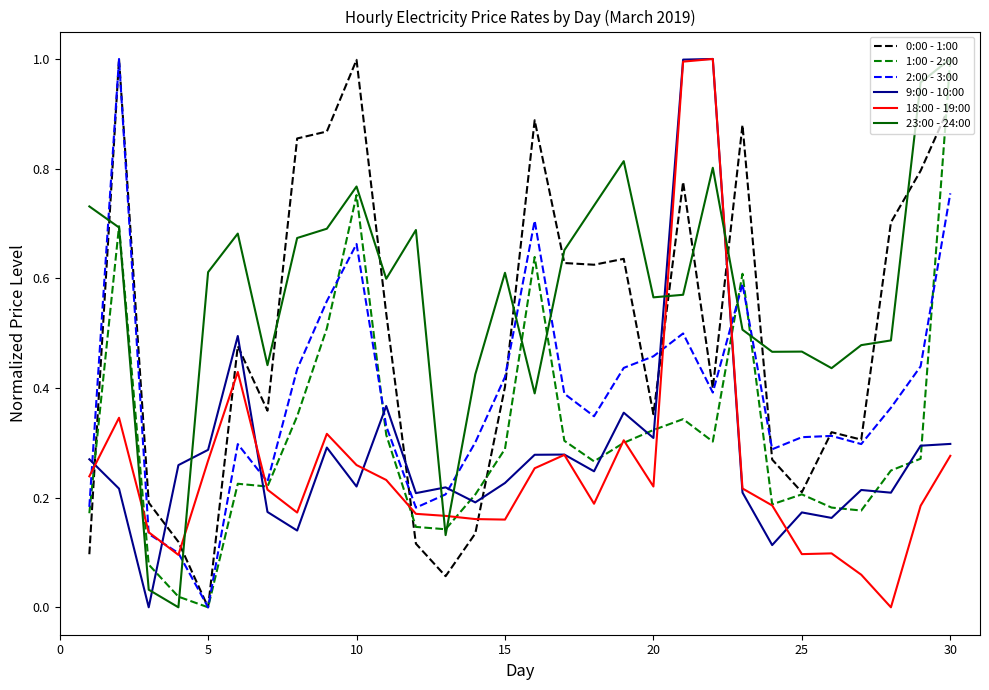

How many values in the 0:00 - 1:00 series exceed 0?

29